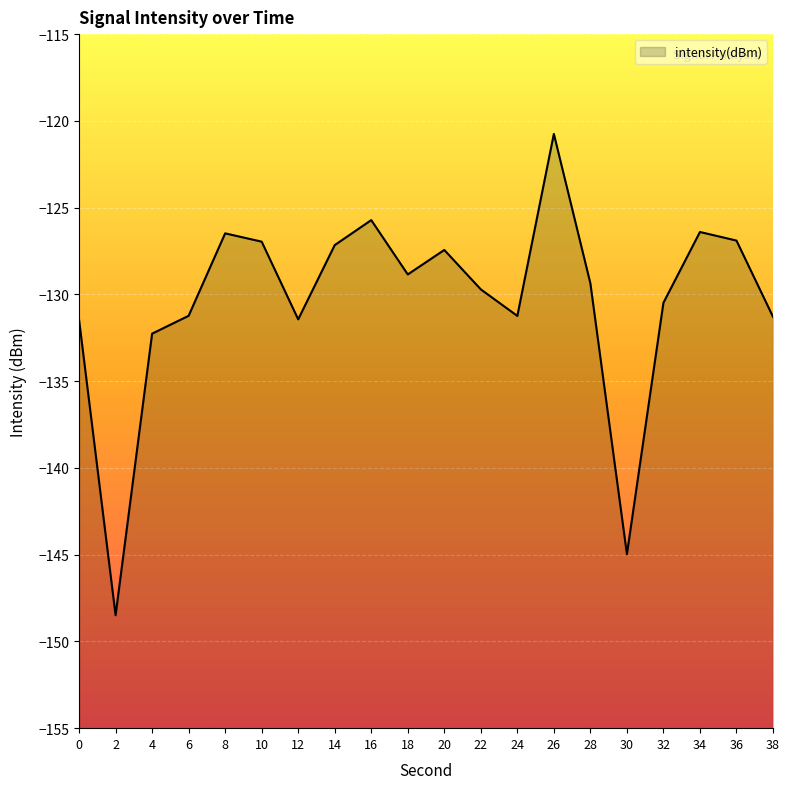

True or false: the data shows -131.5 at 0.

True